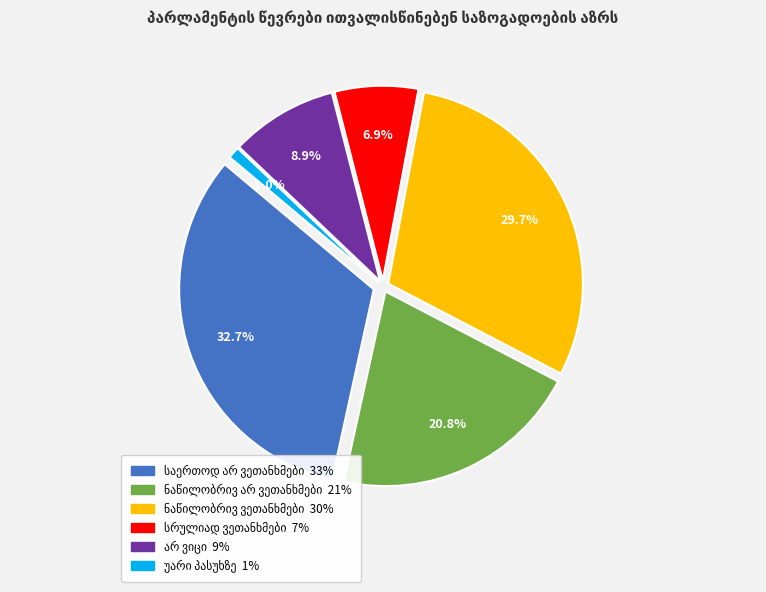

Between არ ვიცი and უარი პასუხზე, which is larger?

არ ვიცი